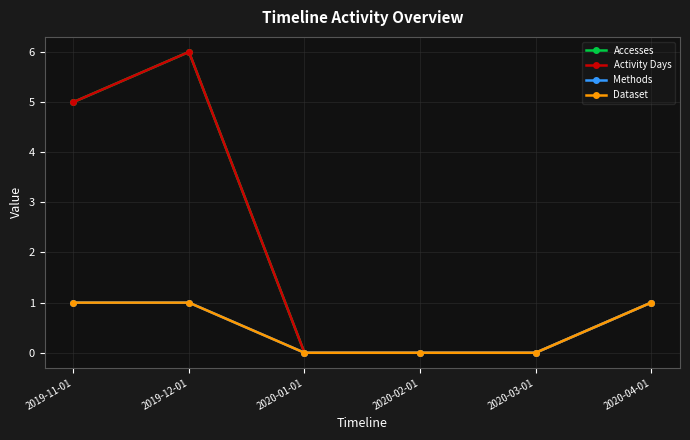

Reading left to right, list all the values displayed in this chart.

Accesses: 5	6	0	0	0	1
Activity Days: 5	6	0	0	0	1
Methods: 1	1	0	0	0	1
Dataset: 1	1	0	0	0	1